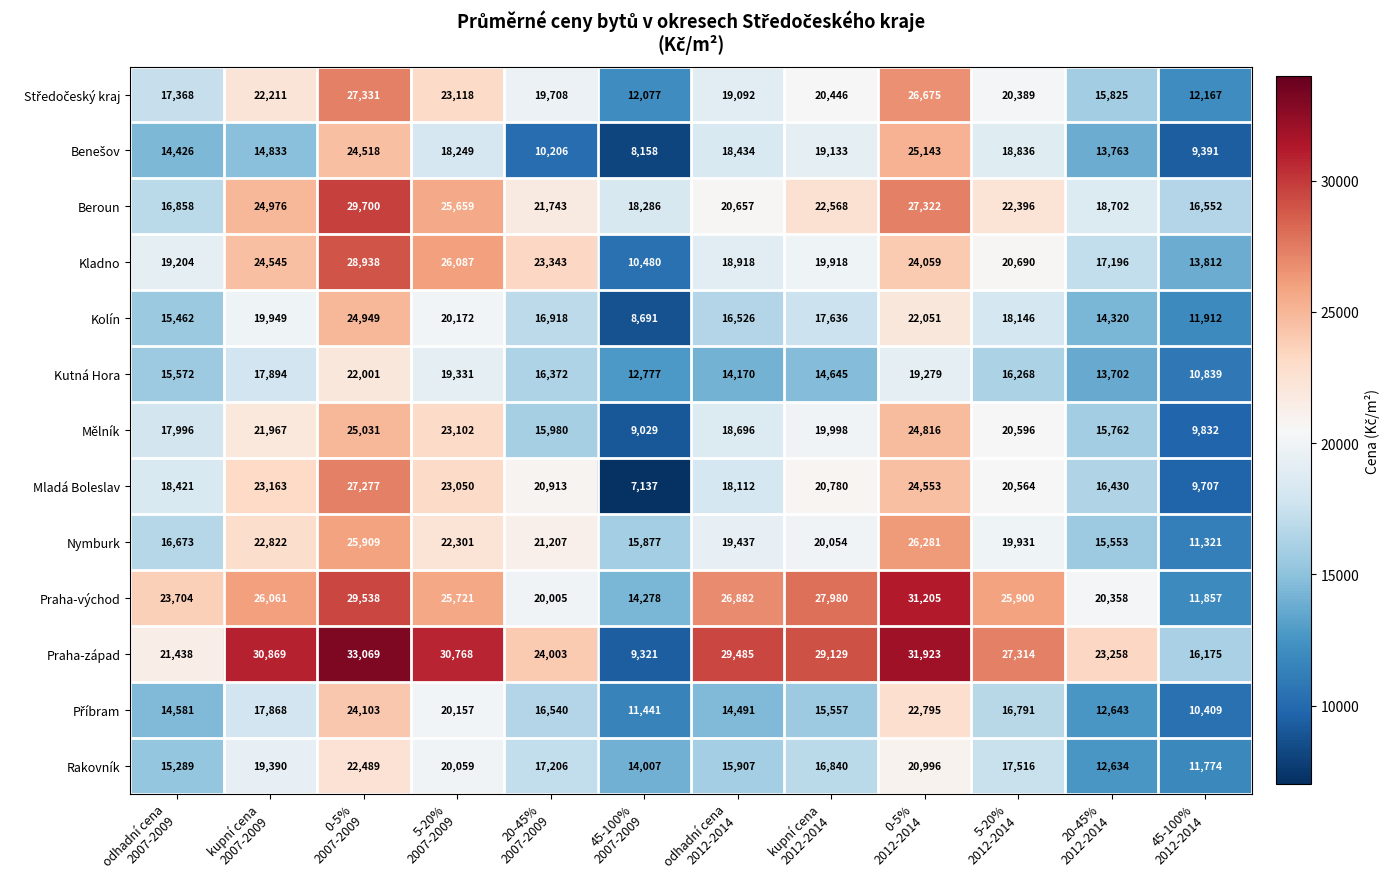

What is the difference between the second highest and minimum values in the Praha-západ series?

22602